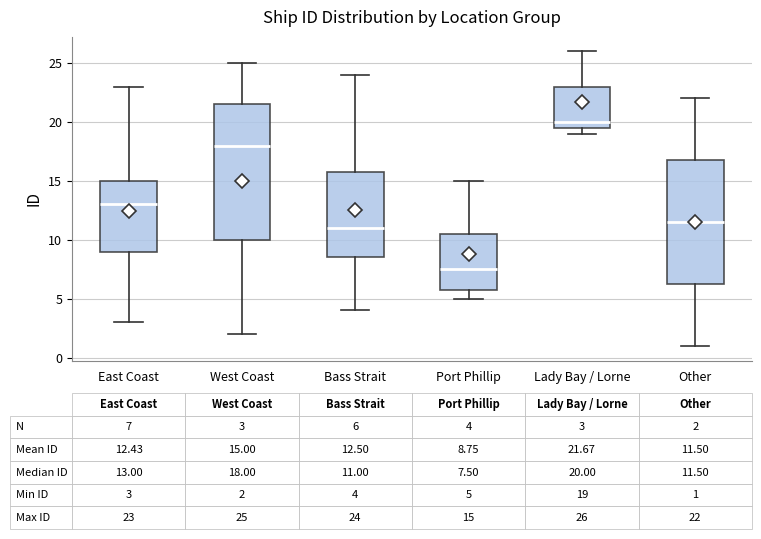

Which box has the highest median line?

Lady Bay / Lorne